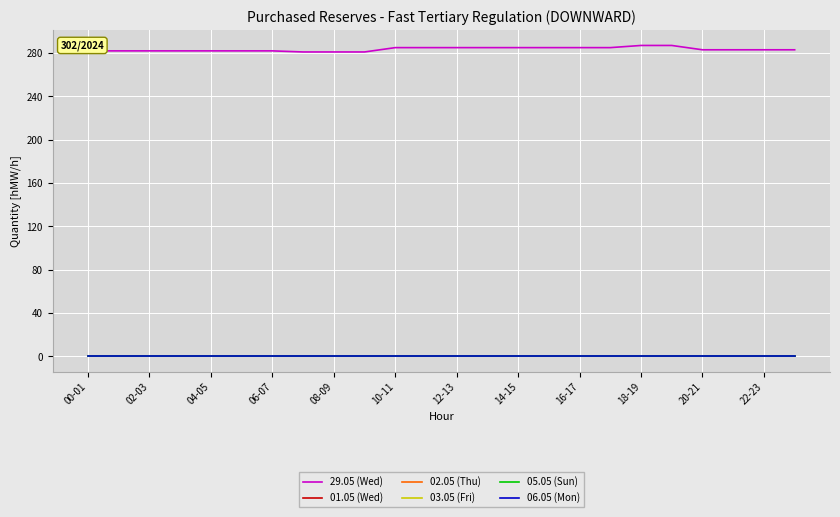

At which category does the chart reach its minimum across all series?

00-01